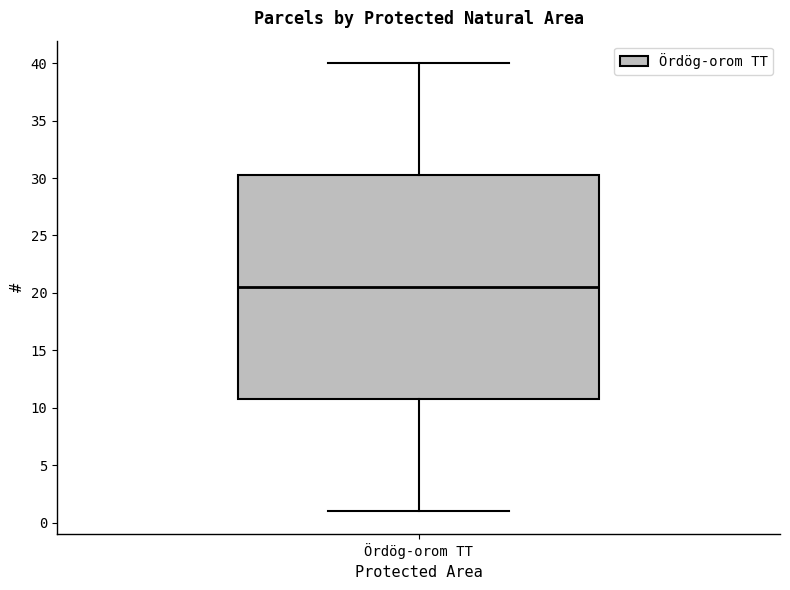

Read this box plot against the y-axis: the position of the median line, the range covered by the box, and the ends of both whiskers. The values are not printed on the chart, so give them approximately, as read against the axis.

median 20.5, box 11.0 to 30.5, whiskers 1.0 to 40.0